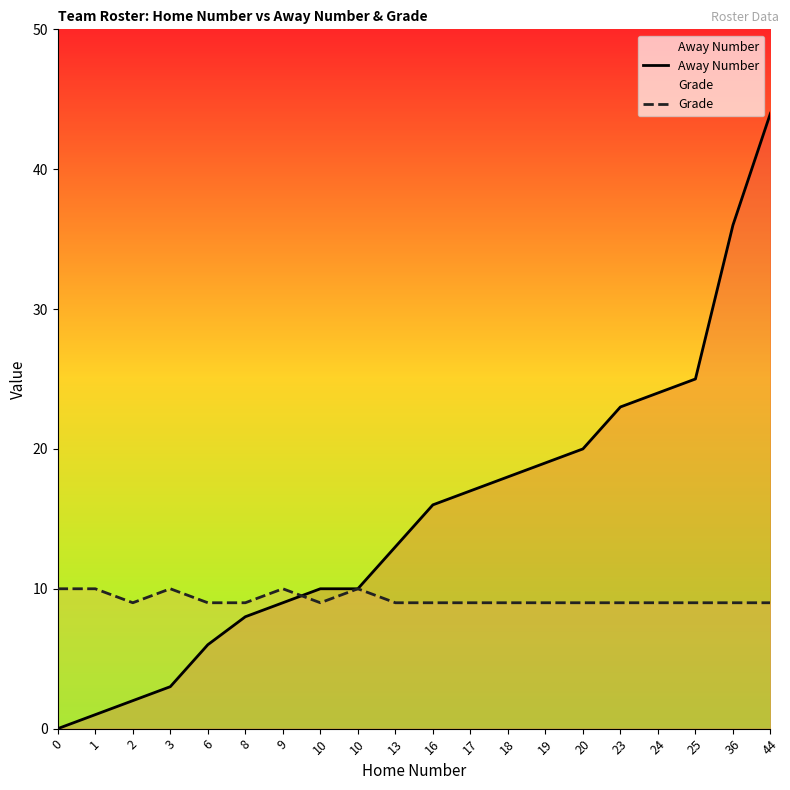

True or false: Grade and Away Number intersect in this chart.

True